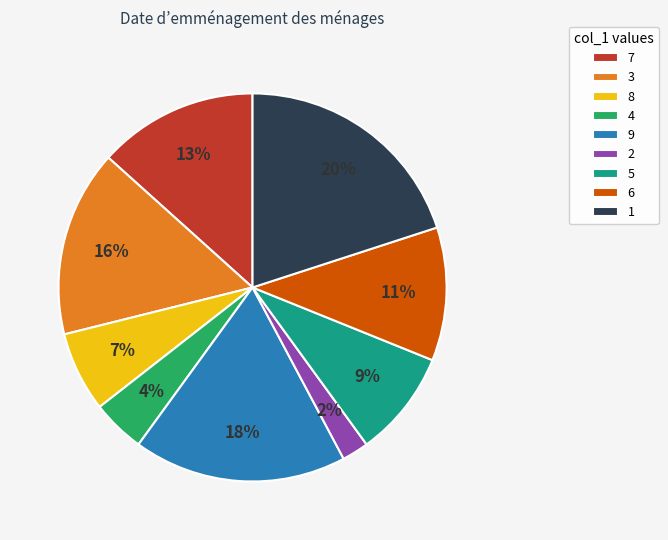

Is there a majority slice in this chart?

No